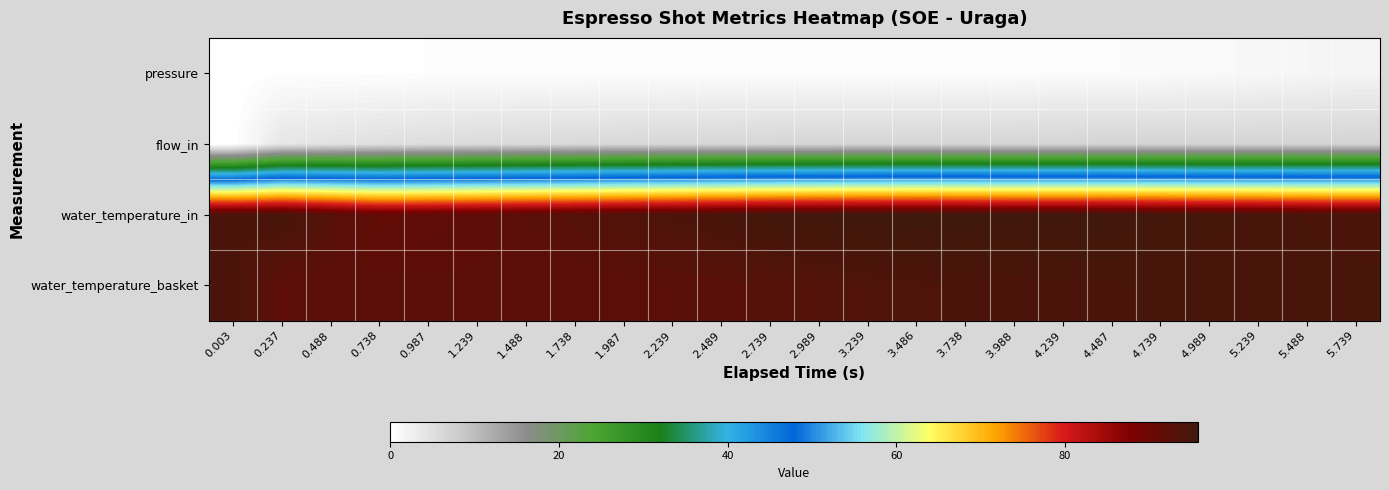

Rank the series by their maximum value, from highest to lowest.

water_temperature_in, water_temperature_basket, flow_in, pressure